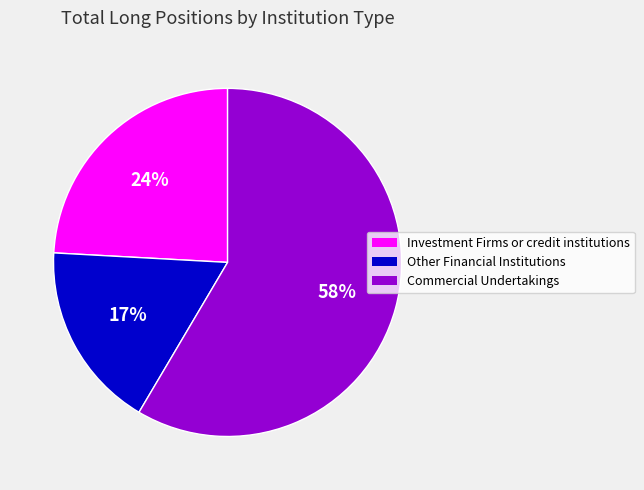

To the nearest percent, what is the difference between the largest and smallest slice percentages?

41%